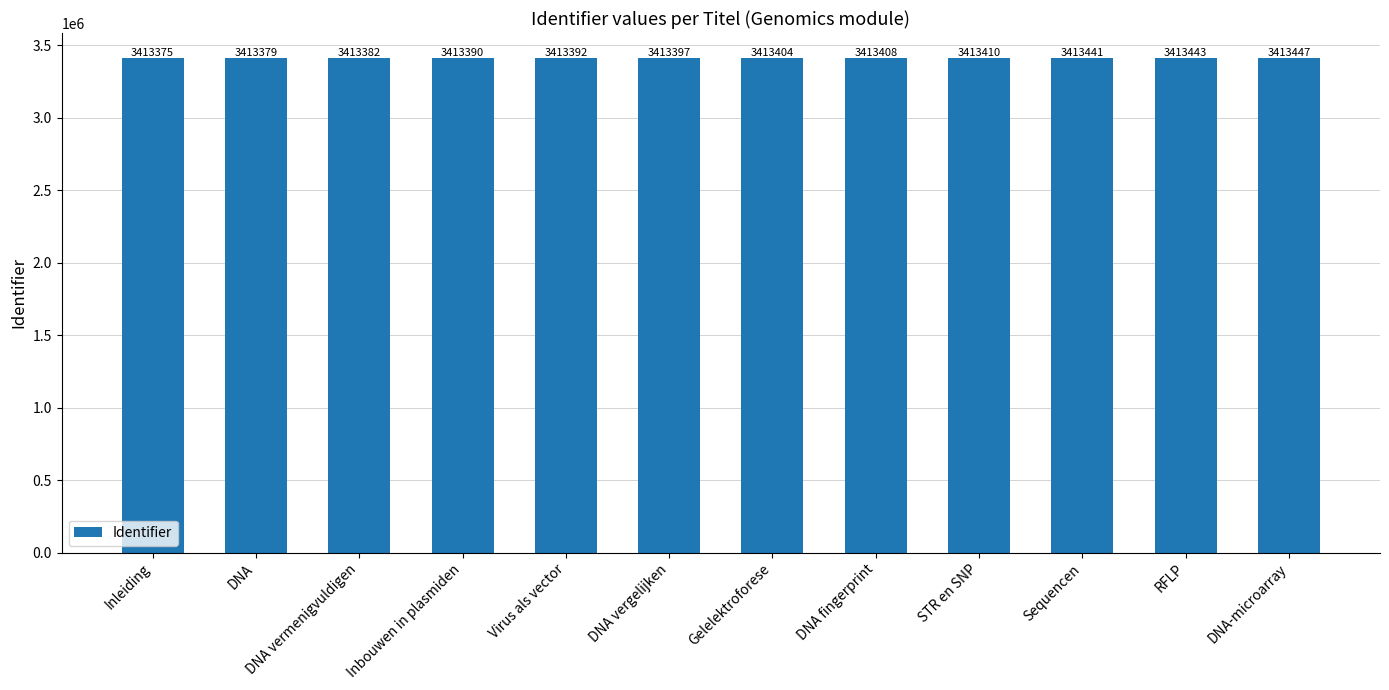

Between Inbouwen in plasmiden and DNA, which is larger?

Inbouwen in plasmiden